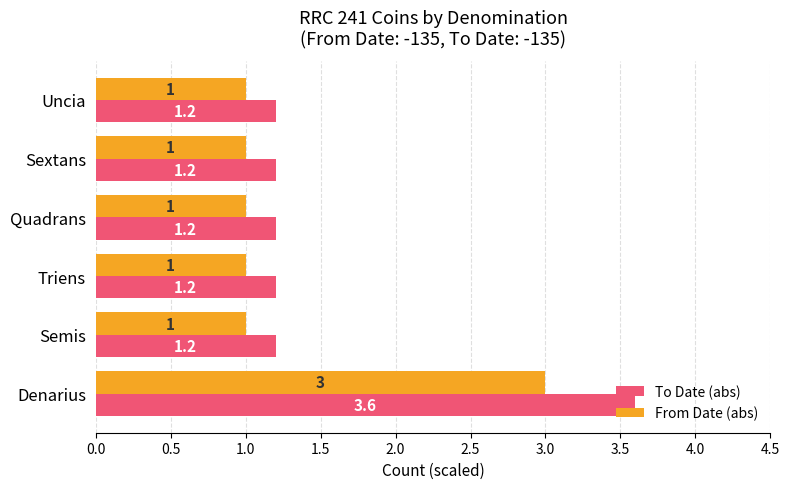

True or false: From Date (abs) has a value of 3.0 at Denarius.

True